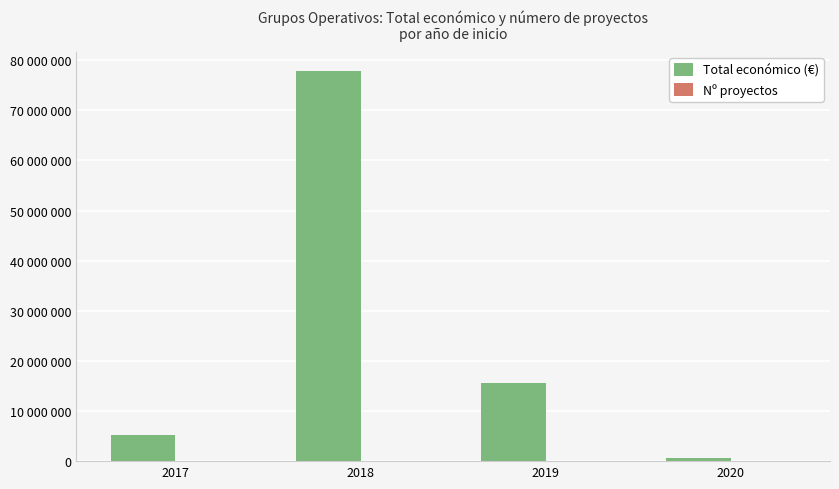

What is the difference between the Total económico (€) values at 2017 and 2018?

72595840